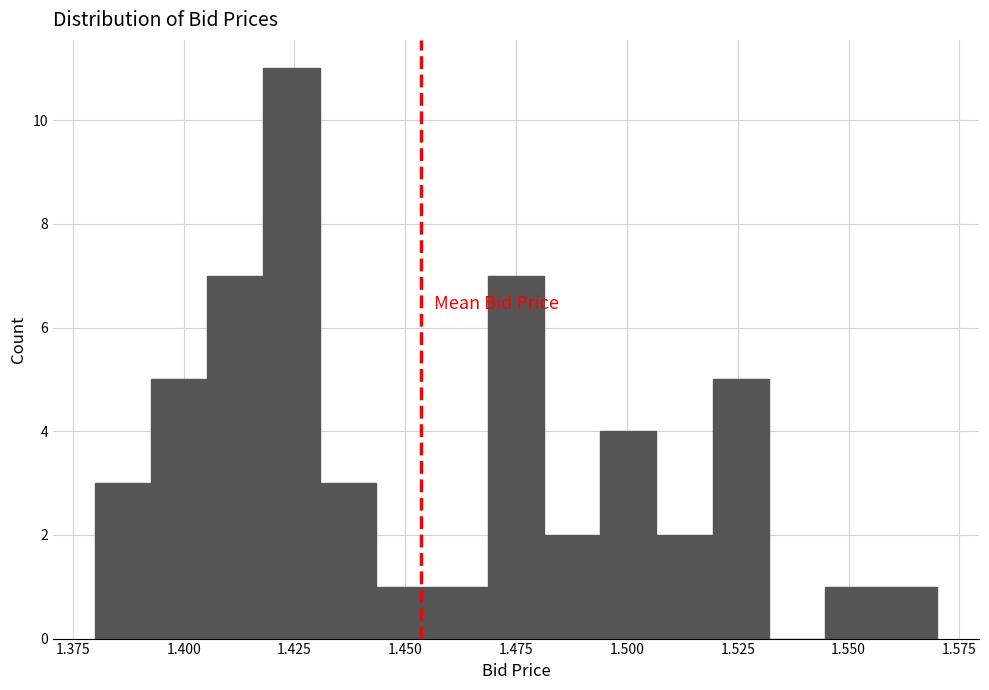

Around what value on the x-axis is the tallest bar? Give the approximate position of its centre, as read against the axis.

1.425